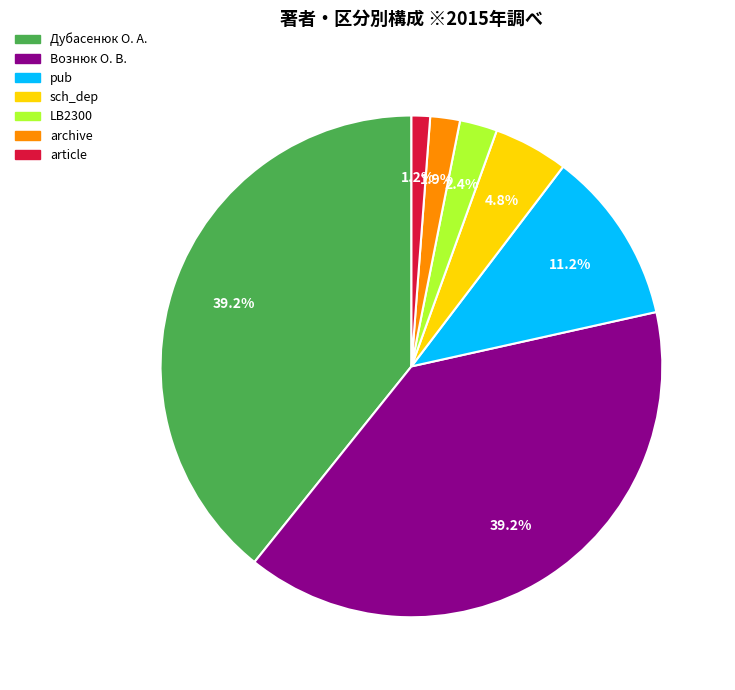

Between article and sch_dep, which is larger?

sch_dep